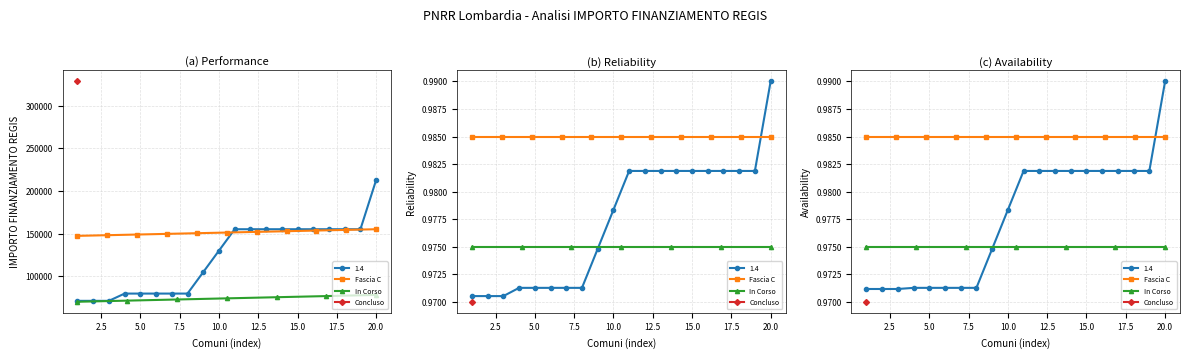

Which category has the lowest value in the Fascia C series?

CRANDOLA VALSASSINA